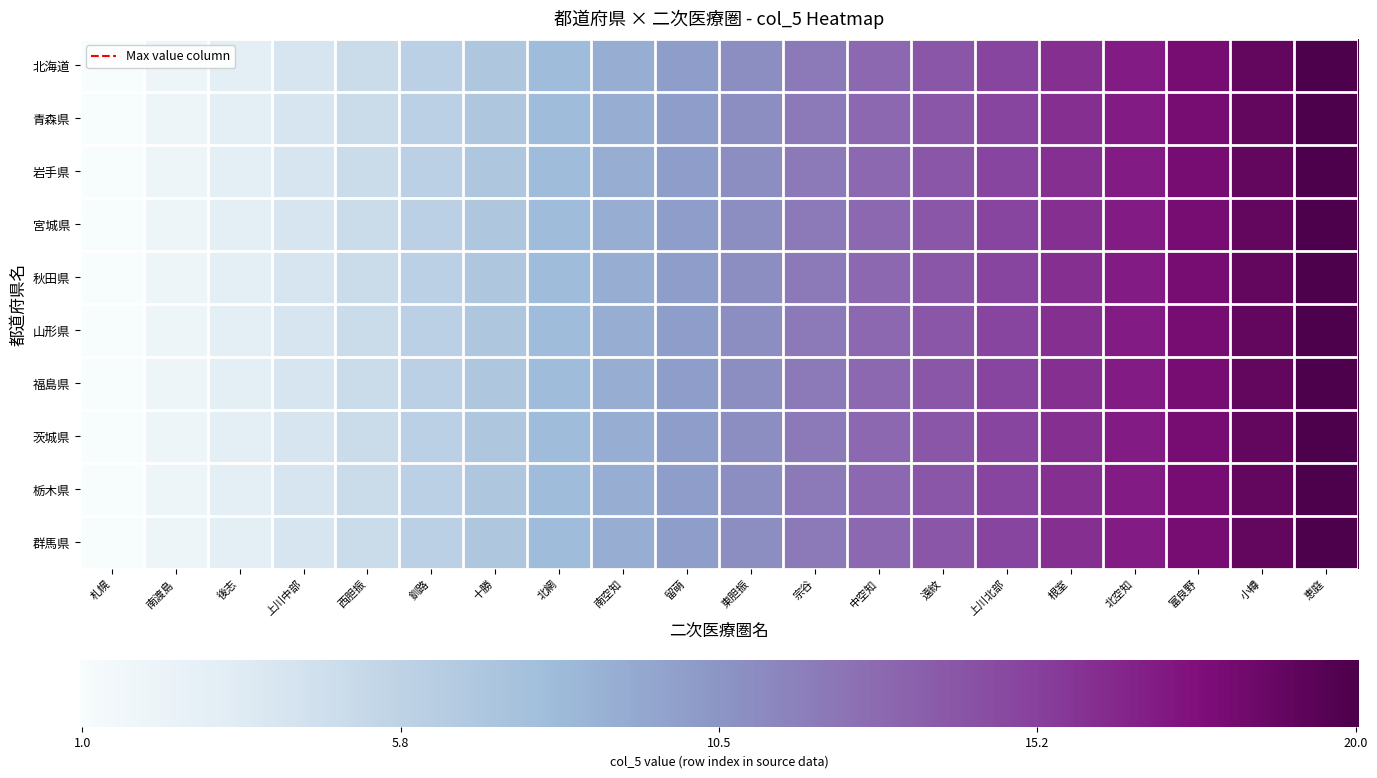

Which category has the lowest value in the 青森県 series?

札幌